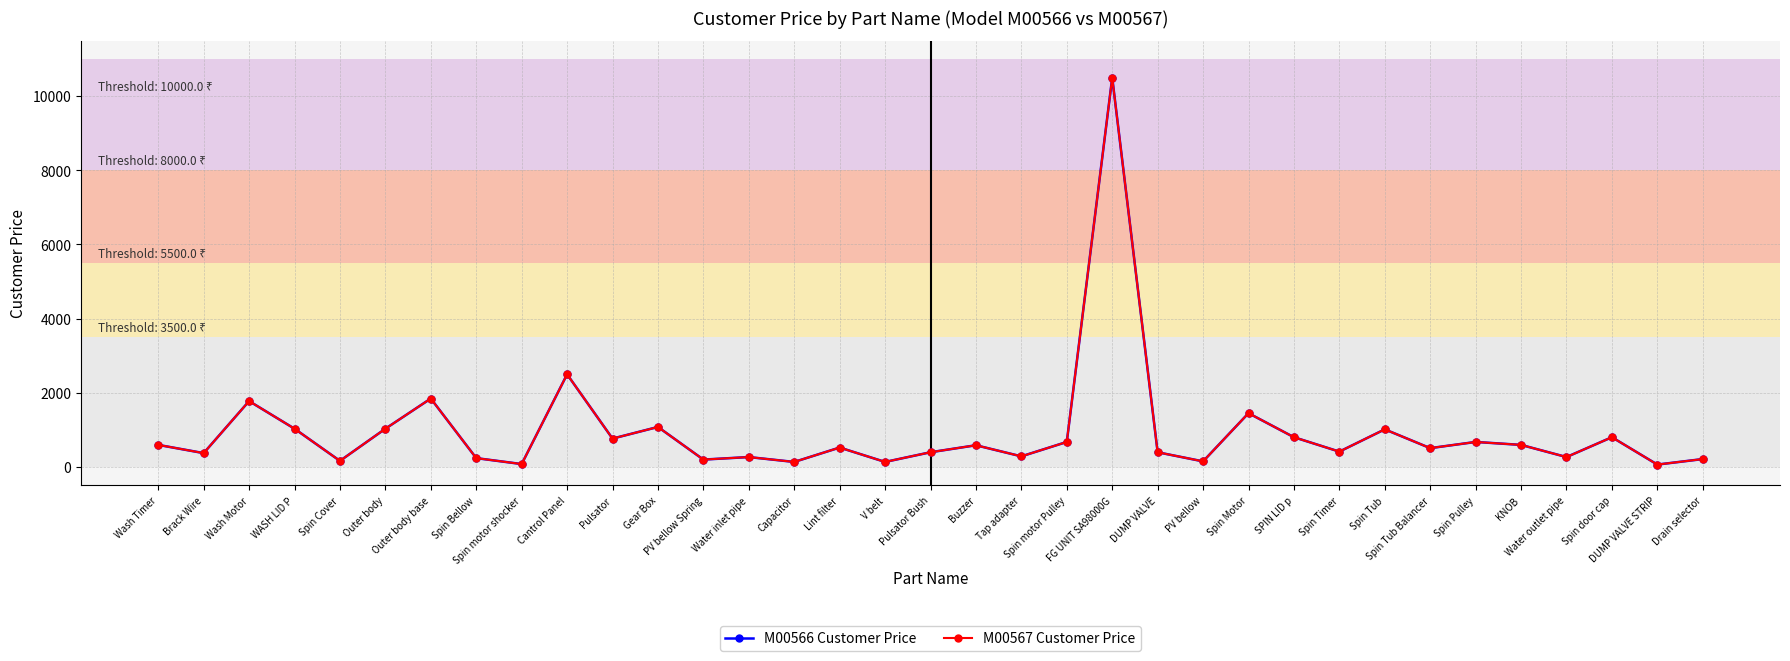

True or false: M00566 Customer Price and M00567 Customer Price intersect in this chart.

False